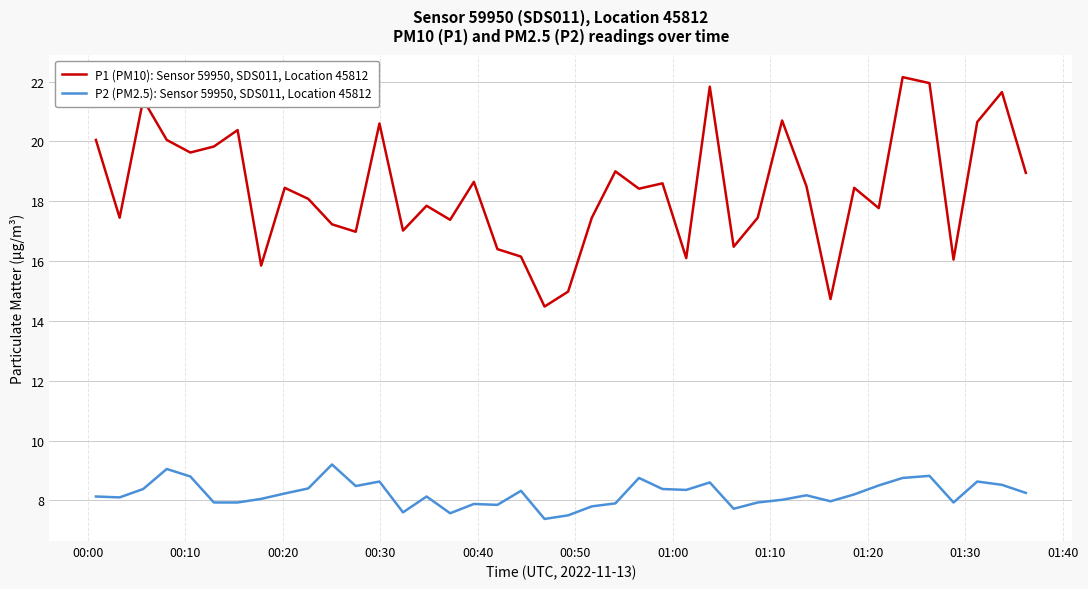

True or false: P1 (PM10): Sensor 59950, SDS011, Location 45812 and P2 (PM2.5): Sensor 59950, SDS011, Location 45812 cross at least once.

False